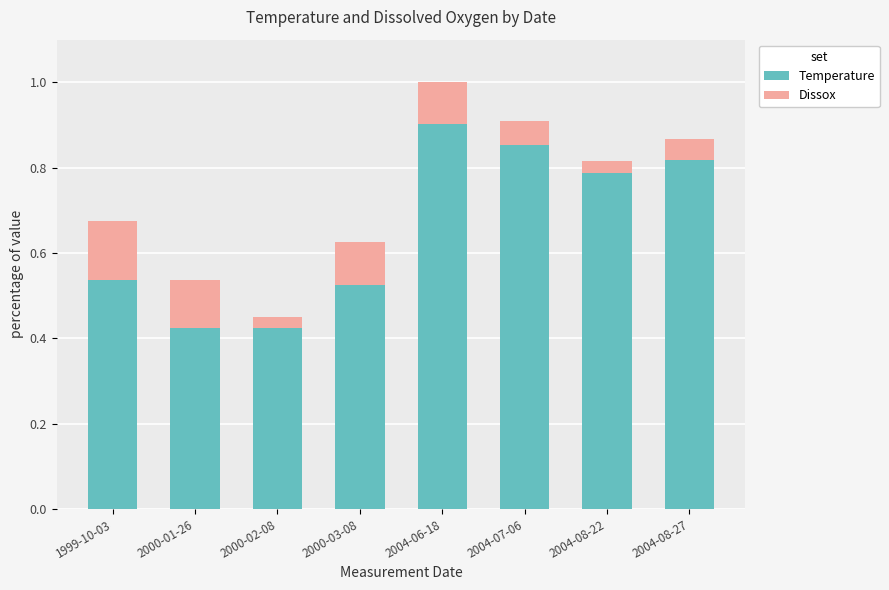

What is the sum of all Temperature values?

5.3